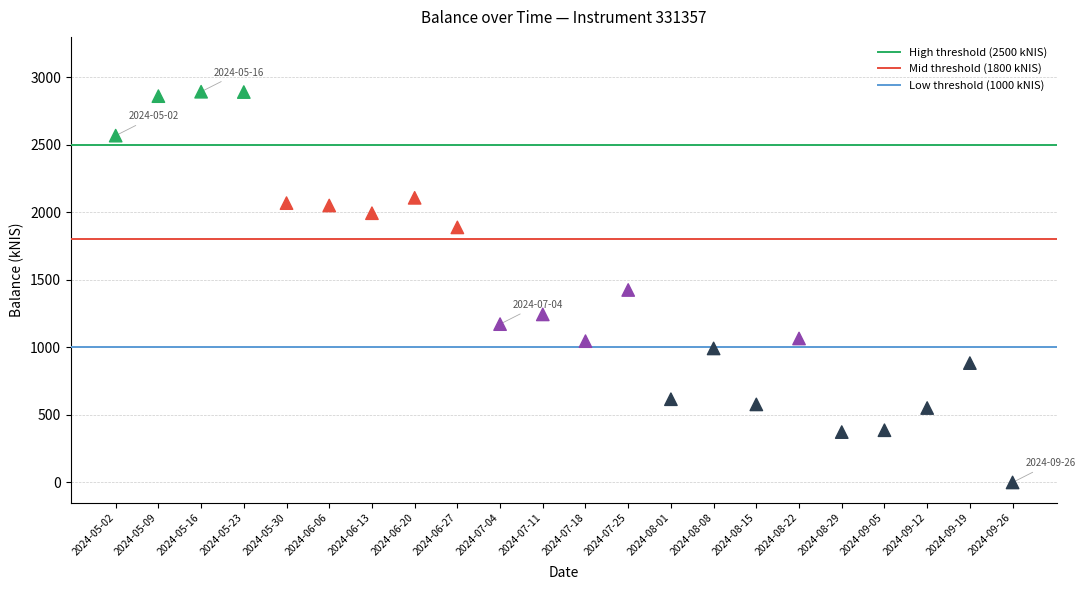

What is the range of Y values (max minus min)?

2893.8